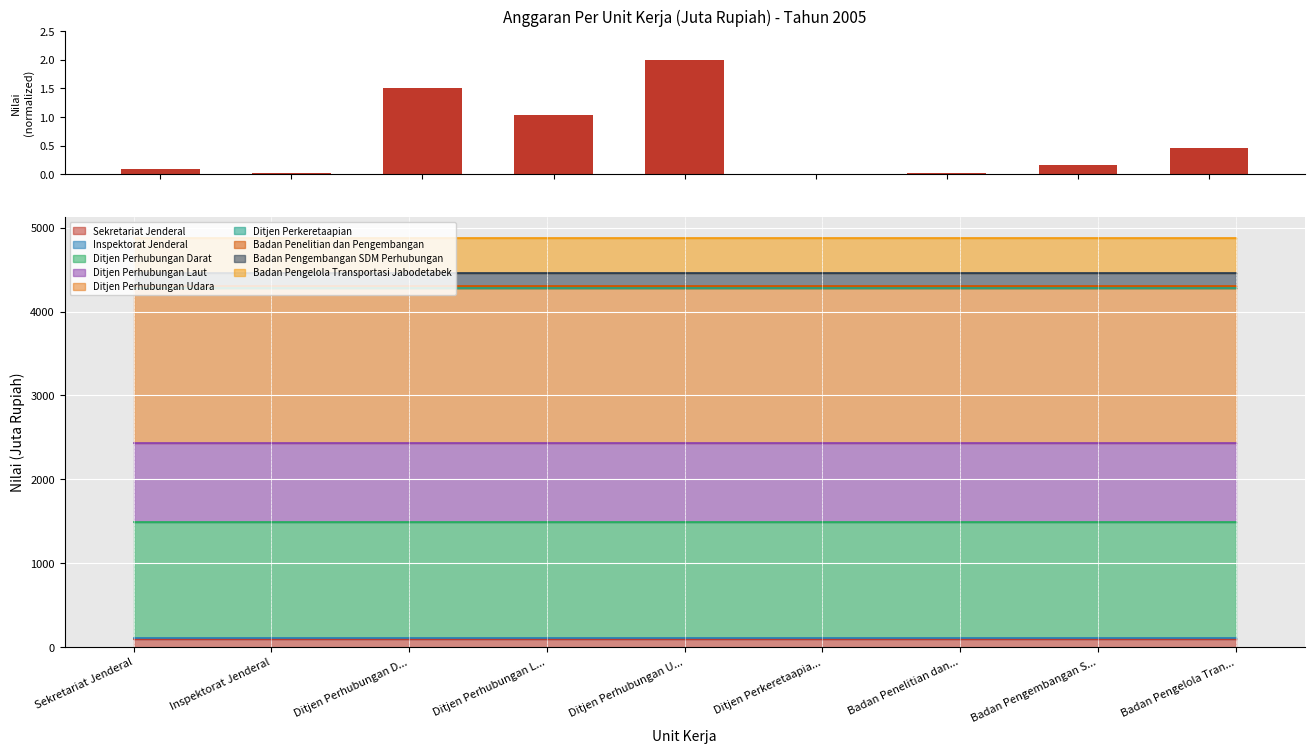

Between Sekretariat Jenderal and Ditjen Perhubungan L..., which is larger?

Ditjen Perhubungan L...